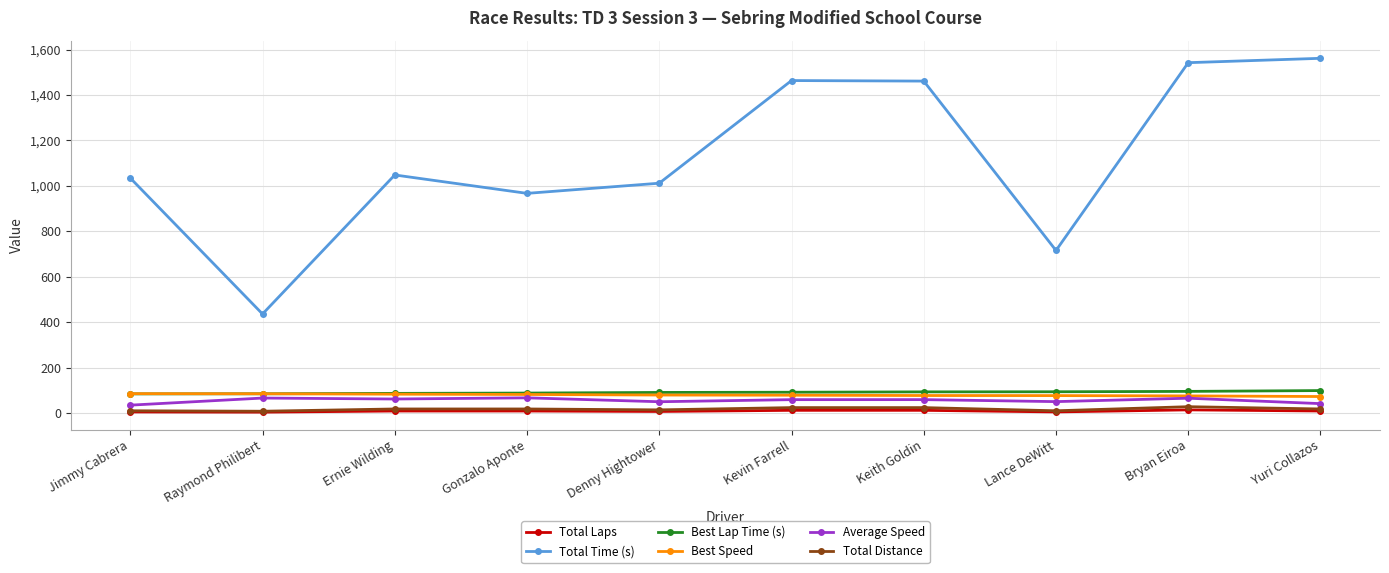

What is the label of the 7th point from the right?

Gonzalo Aponte